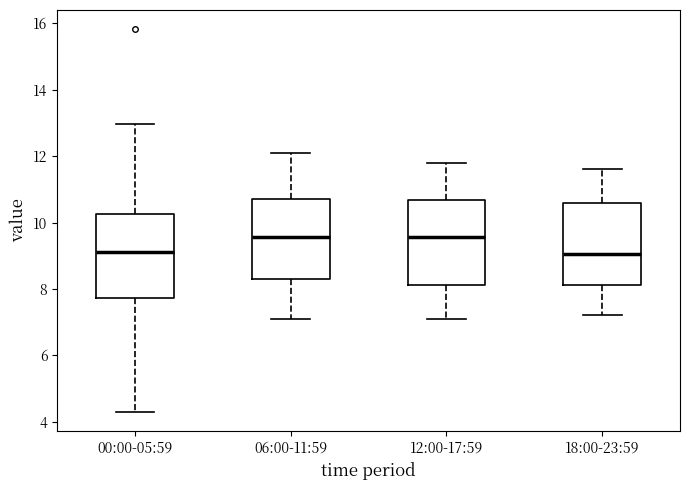

Reading left to right, transcribe this box plot: for each box, give where its median line is, the range the box spans, and where its two whiskers end, as read against the y-axis. The values are not printed on the chart, so give them approximately, as read against the axis.

00:00-05:59: median 9.2, box 7.8 to 10.2, whiskers 4.4 to 13.0
06:00-11:59: median 9.6, box 8.4 to 10.8, whiskers 7.2 to 12.2
12:00-17:59: median 9.6, box 8.2 to 10.6, whiskers 7.2 to 11.8
18:00-23:59: median 9.0, box 8.2 to 10.6, whiskers 7.2 to 11.6